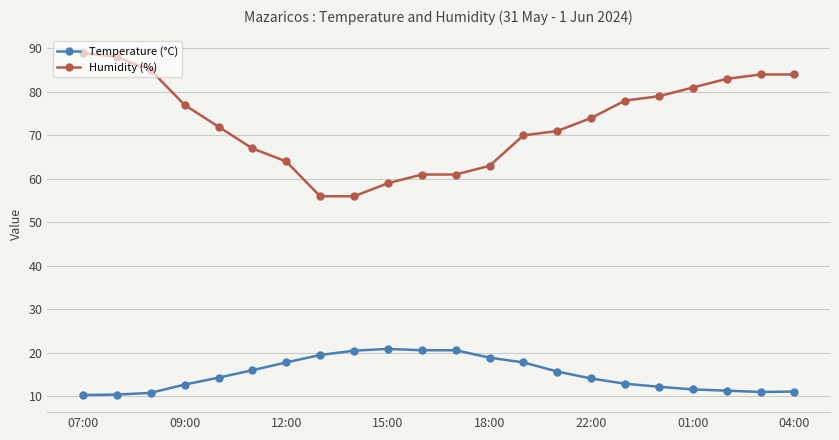

What is the average value of the Humidity (%) series?

72.8